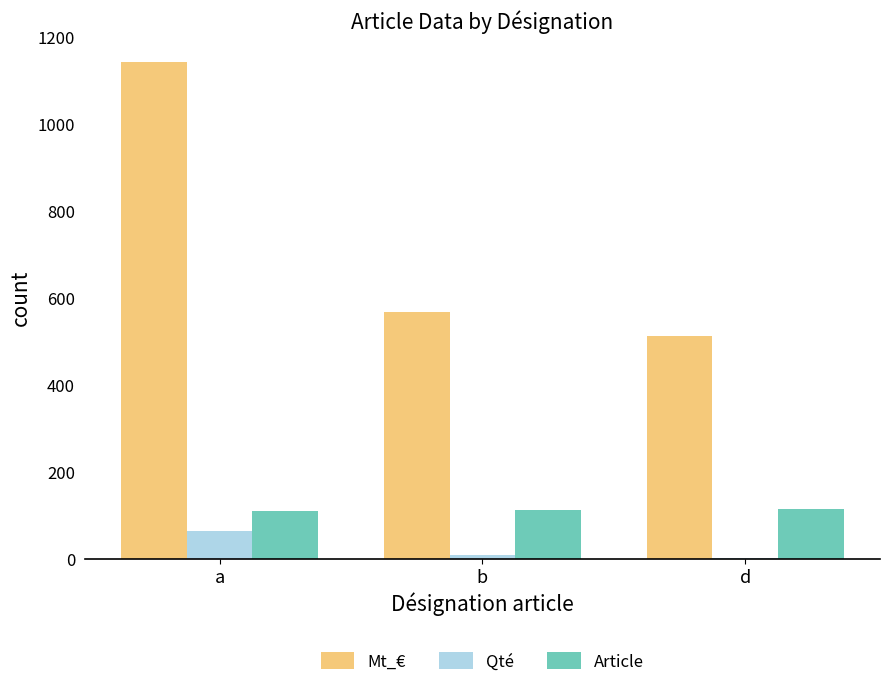

Count the Article values in the range 111 to 114.

3